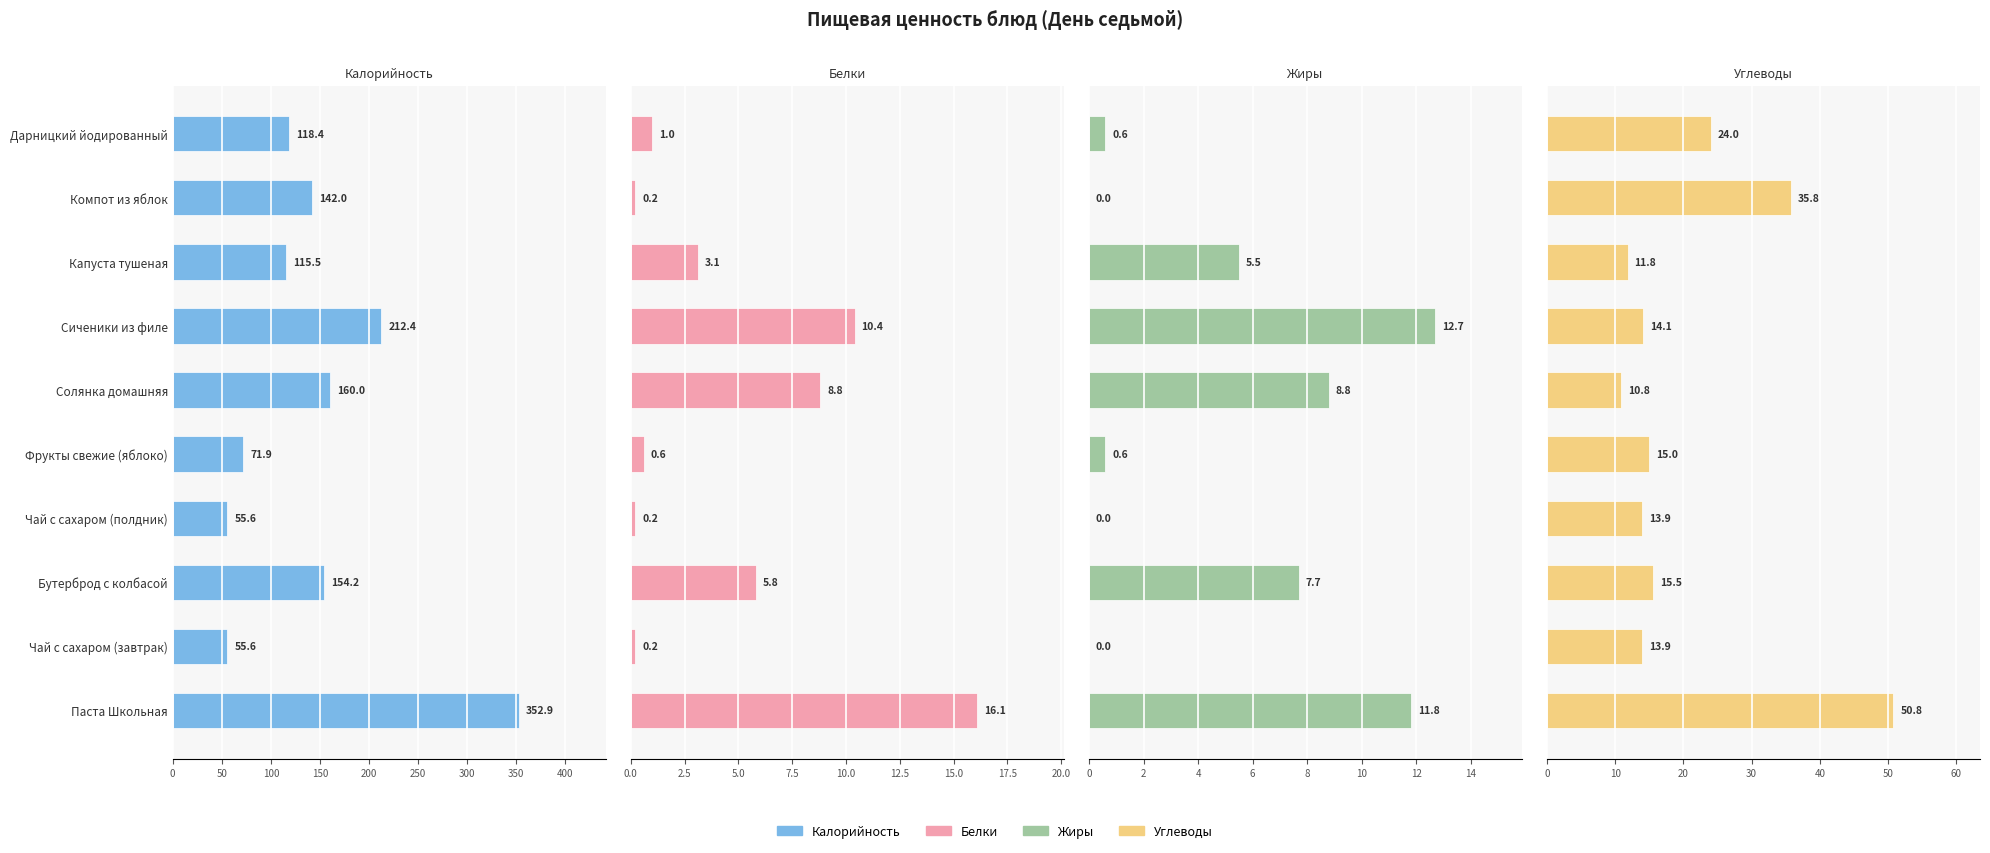

Is the value of Жиры at 450 greater than the value of Калорийность at 350?

No